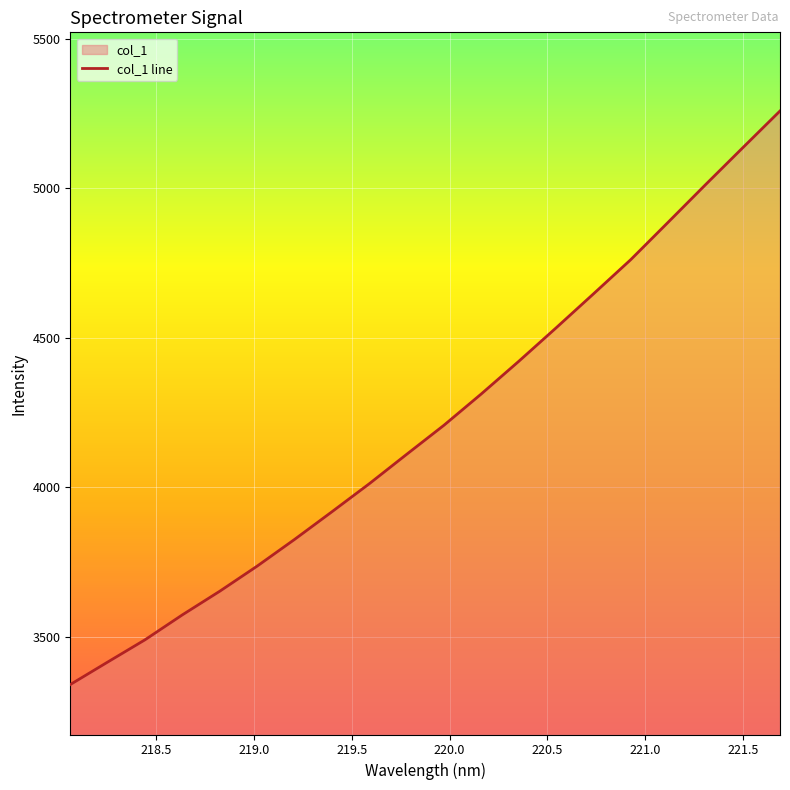

Count the number of categories in the chart.

20